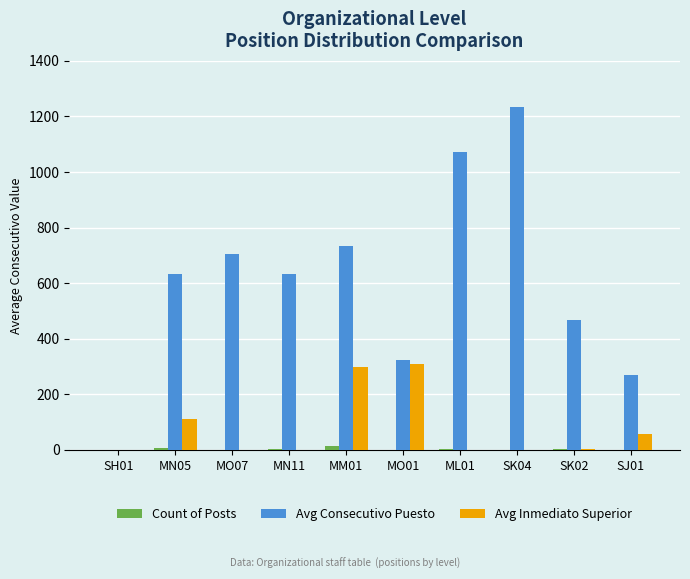

True or false: Avg Consecutivo Puesto has a value of 704 at MO07.

True